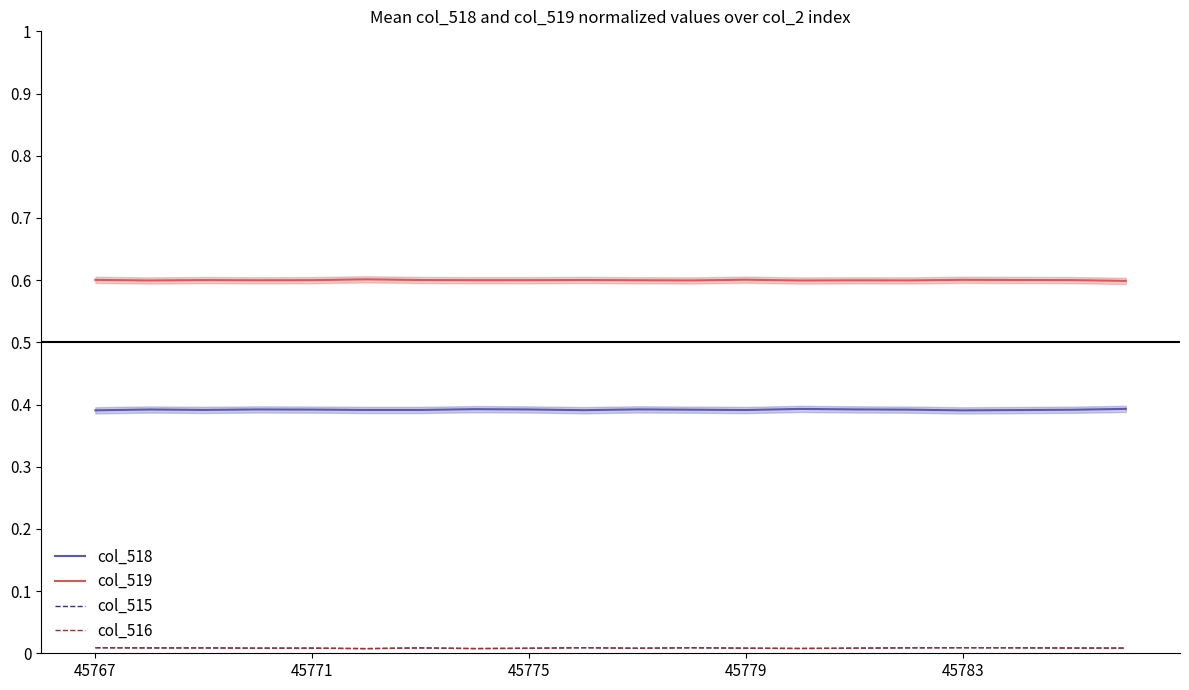

True or false: col_516 and col_518 intersect in this chart.

False